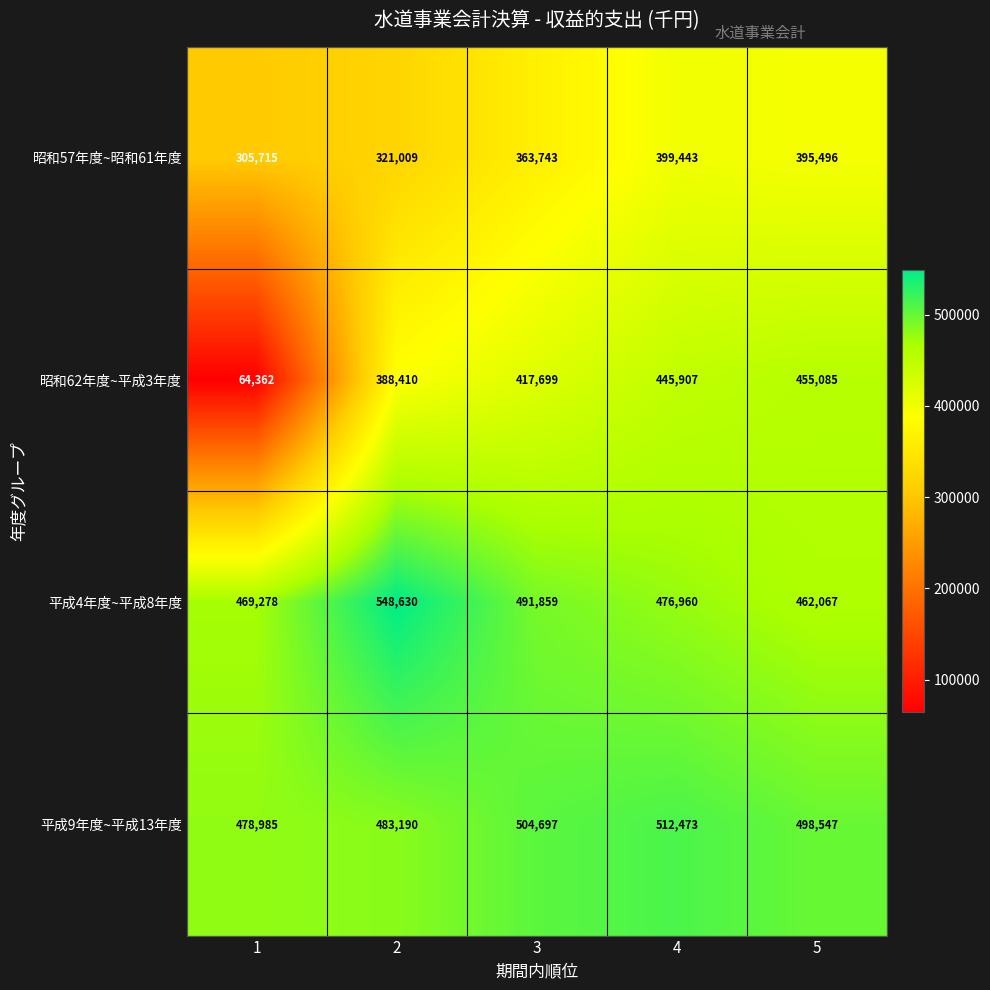

What is the average value of the 平成9年度~平成13年度 series?

495578